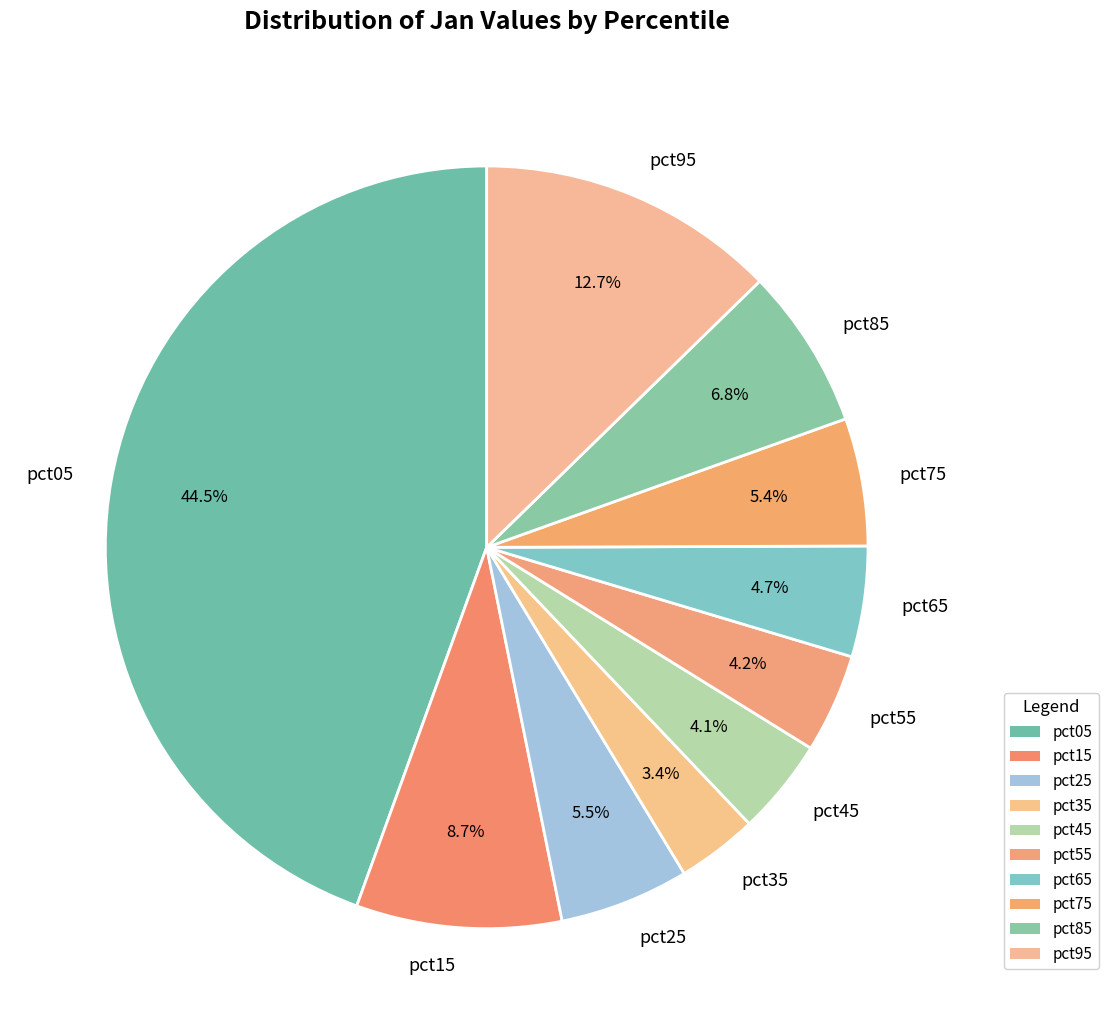

Between pct95 and pct05, which is larger?

pct05